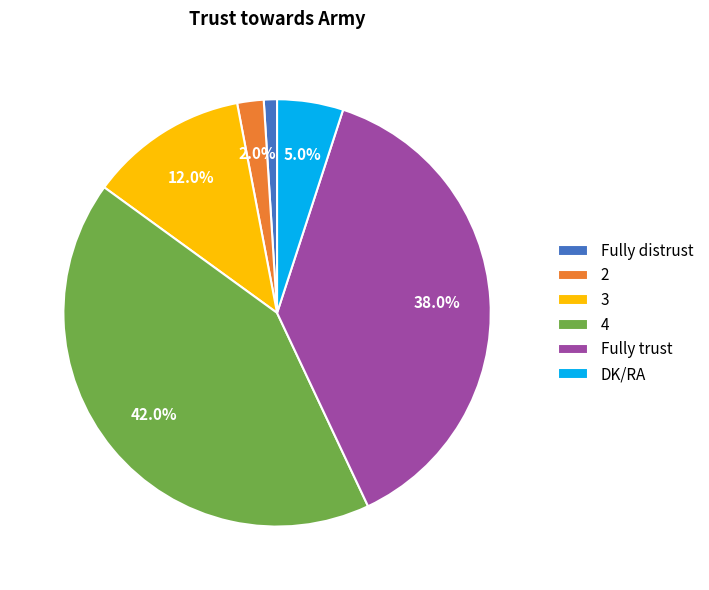

What is the ratio of the value at 3 to the value at Fully distrust?

12.0